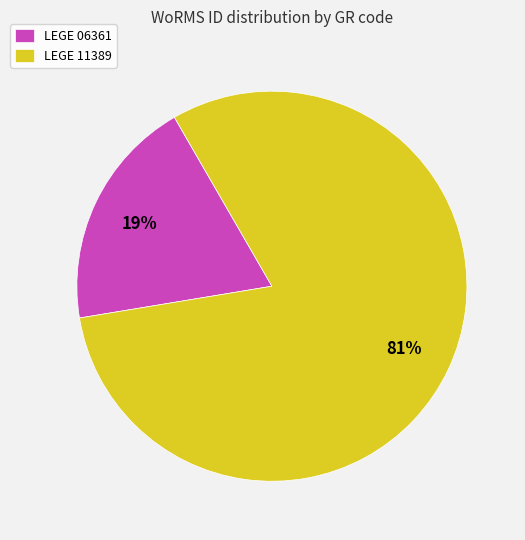

To the nearest percent, what is the combined percentage of LEGE 06361 and LEGE 11389?

100%